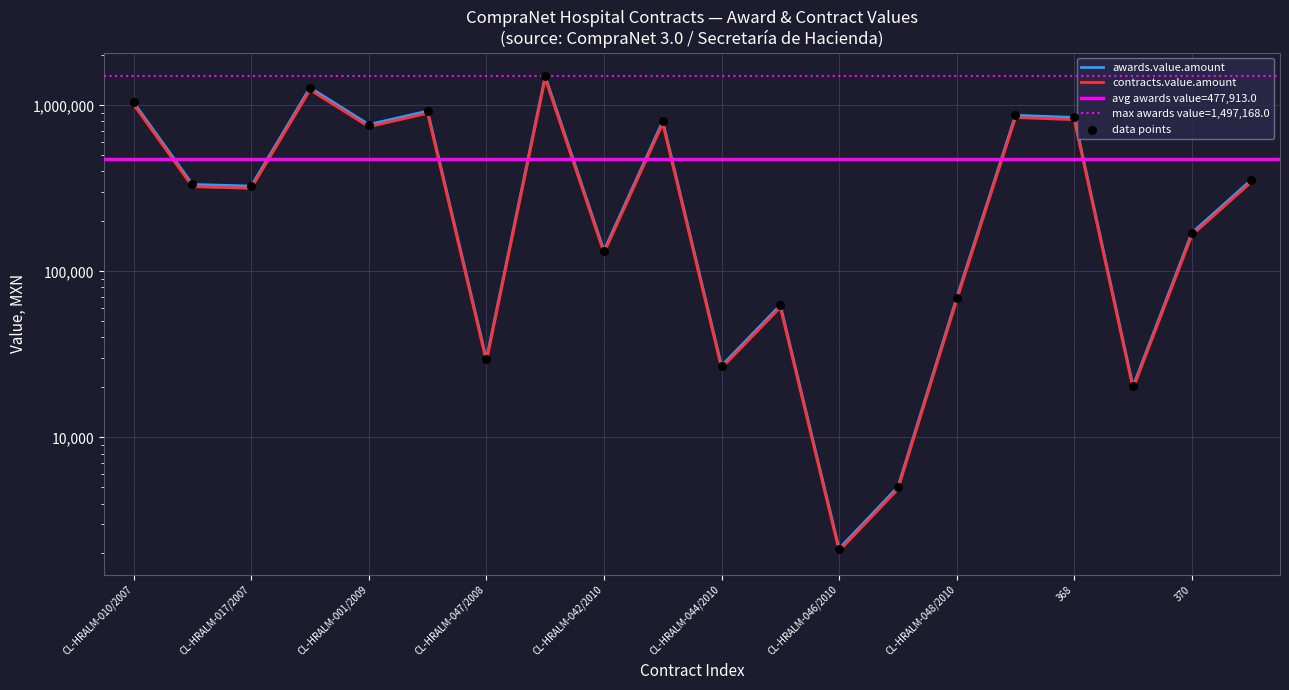

What are all the series names shown in the legend?

awards.value.amount, contracts.value.amount